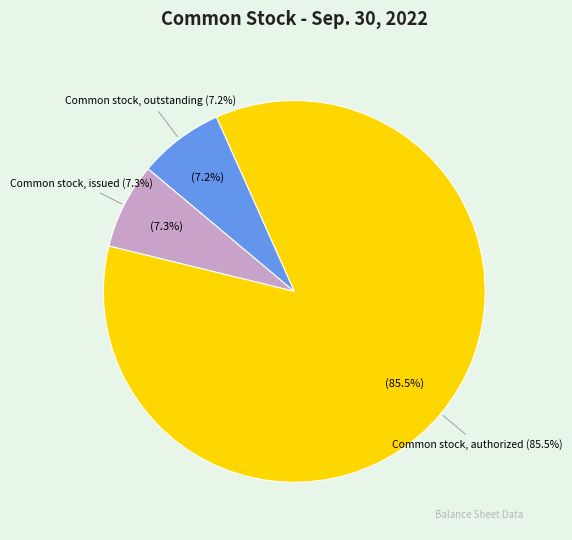

What is the change in value from Common stock, issued to Common stock, outstanding?

-319197